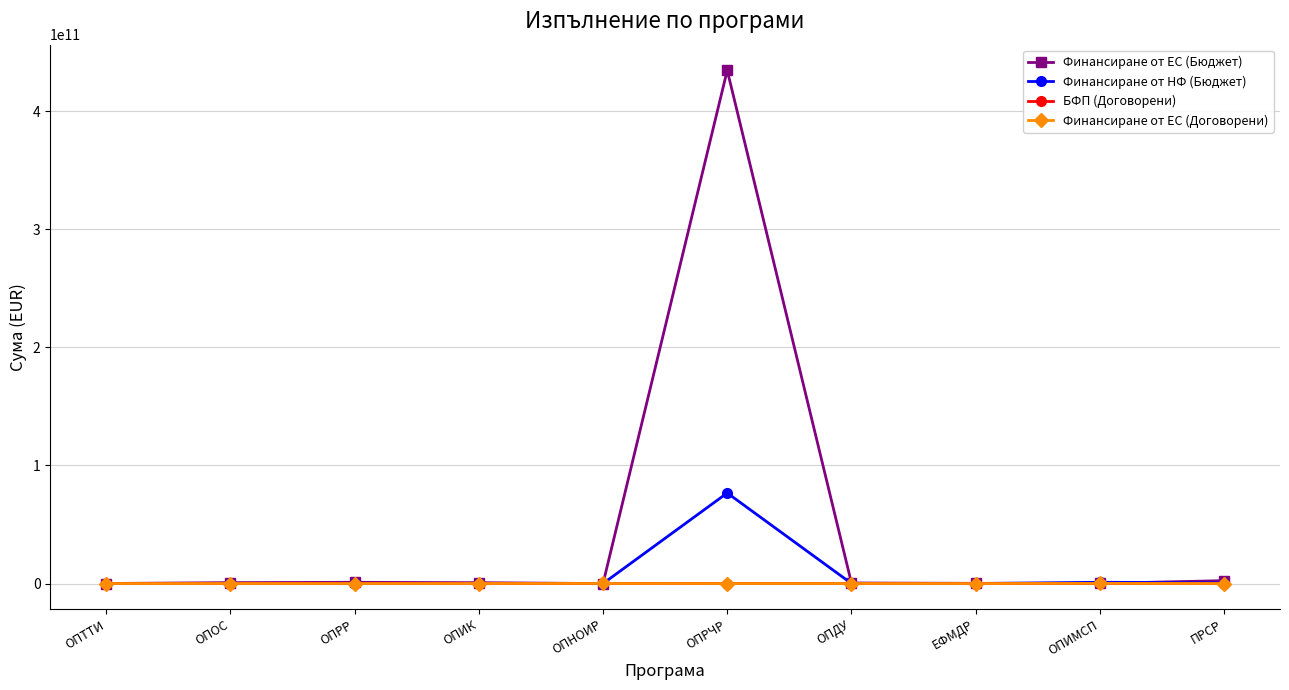

What is the label of the 7th point from the left?

ОПДУ